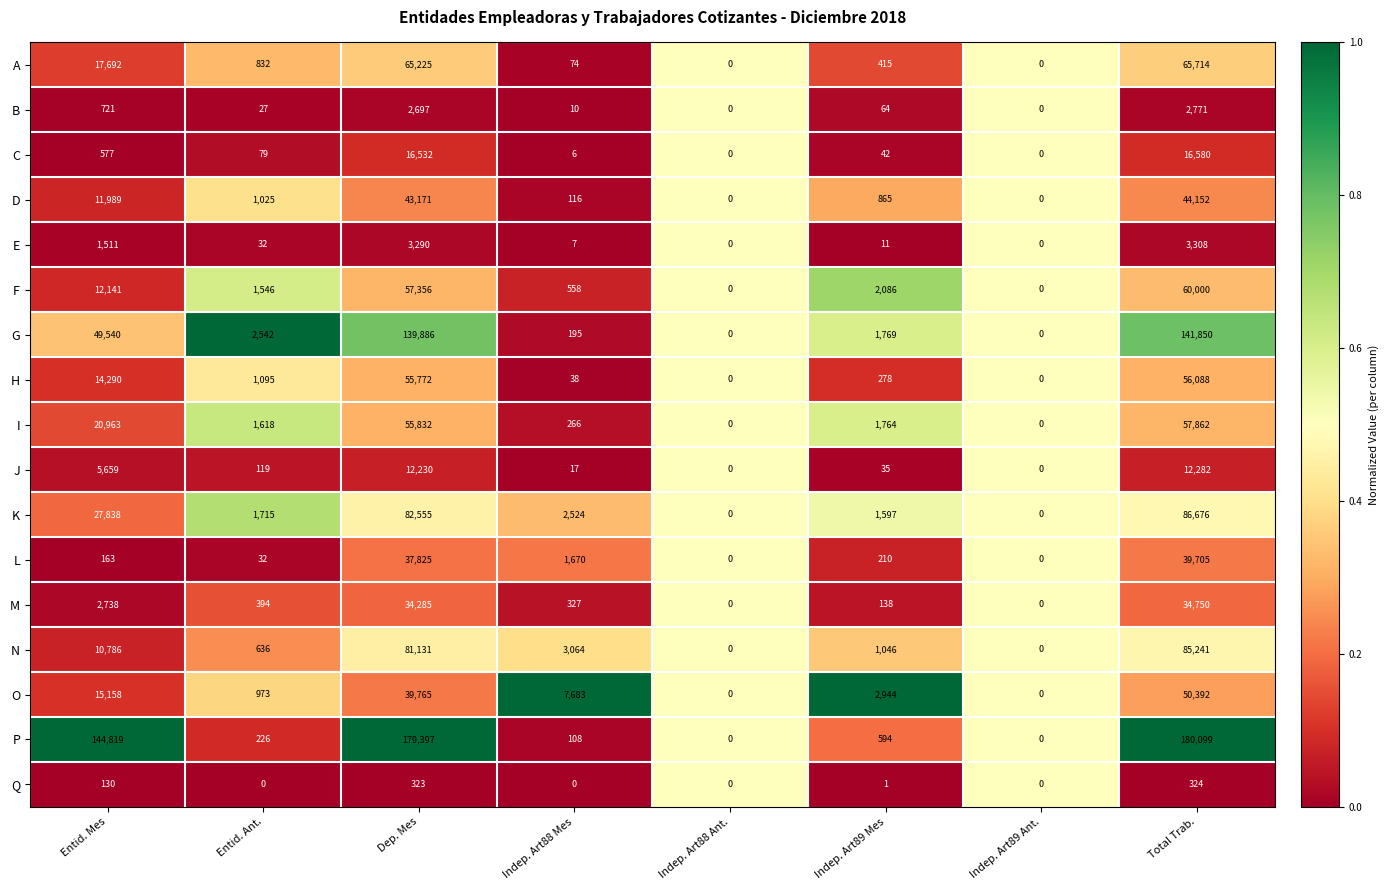

What is the maximum value shown in the chart?

180099